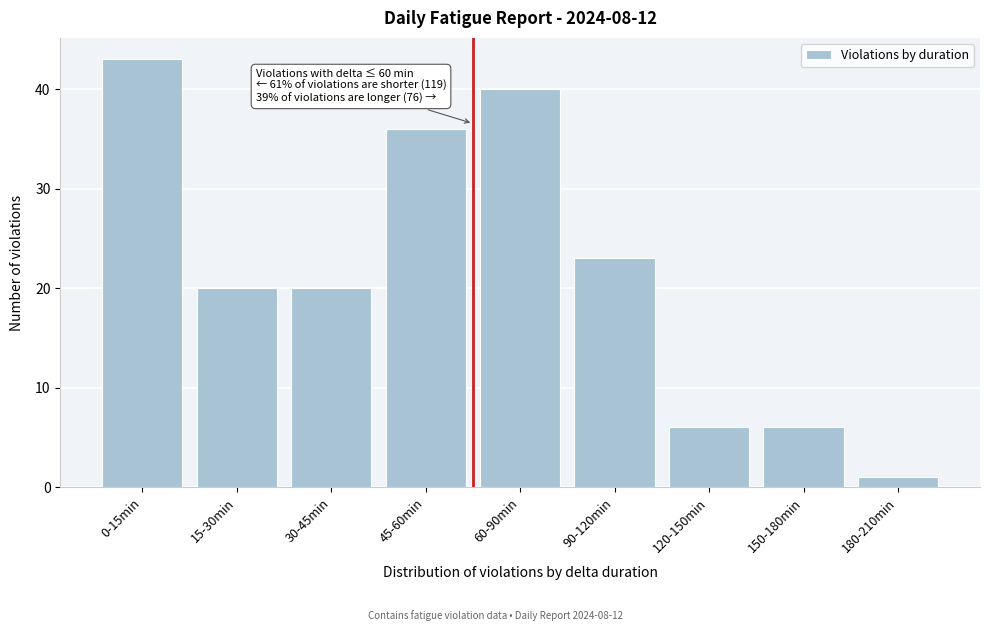

Reading right to left, extract all data points from this chart.

1	6	6	23	40	36	20	20	43